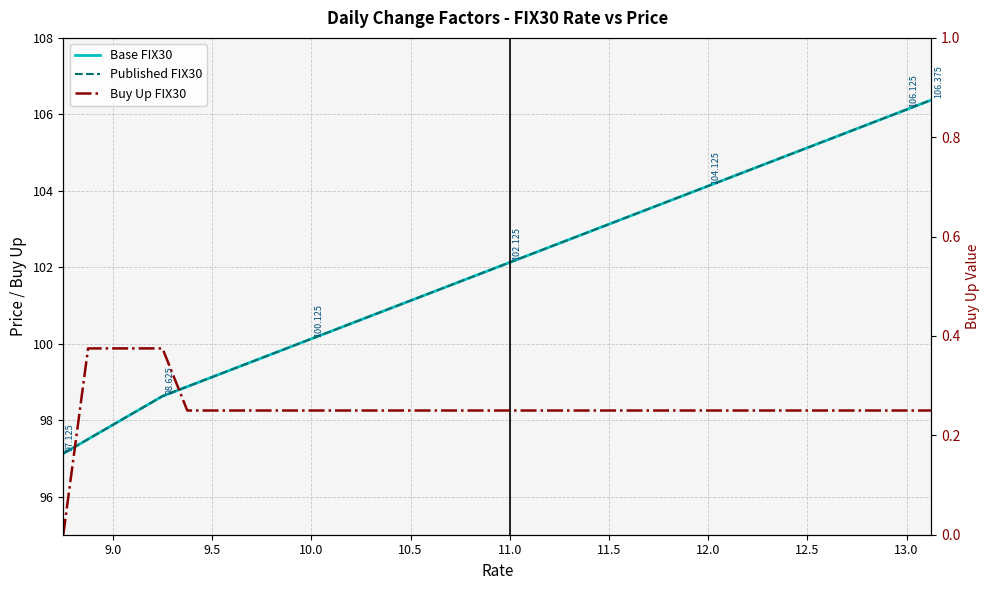

How many categories are shown in the chart?

36